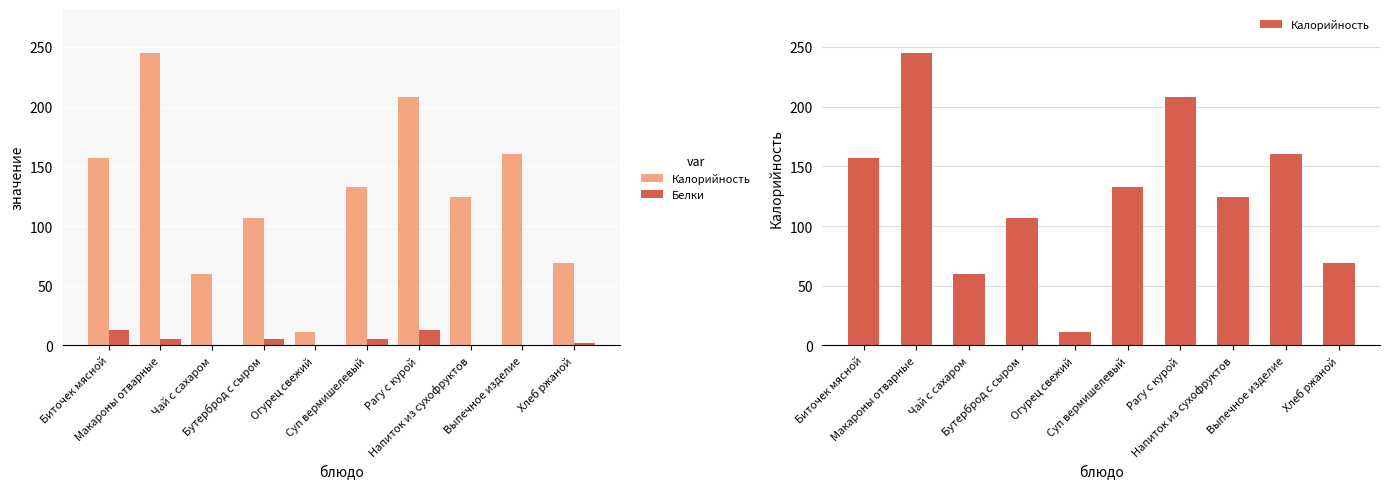

How many bars are there in each group?

2